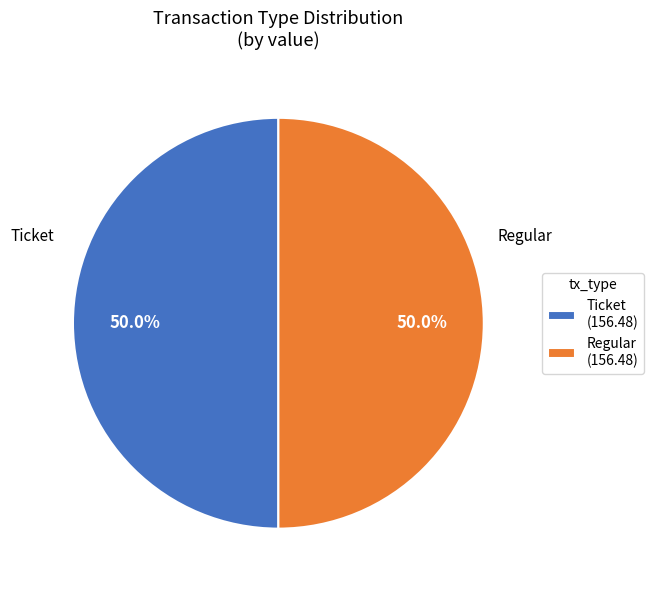

How many segments does this pie chart have?

2